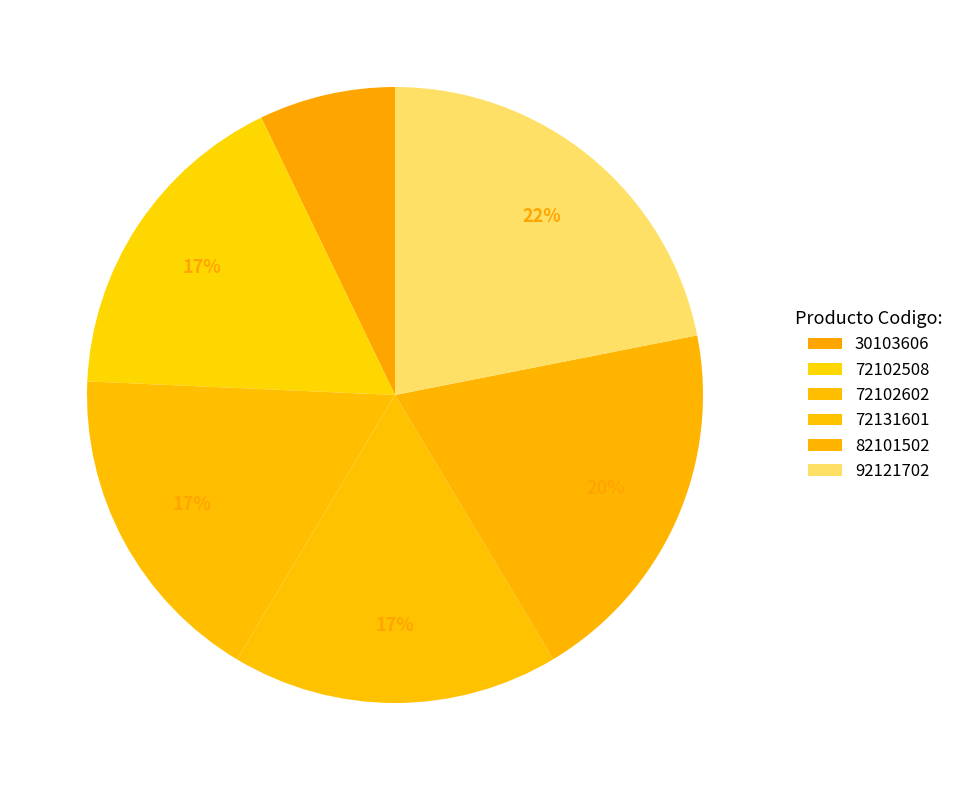

How many segments does this pie chart have?

6